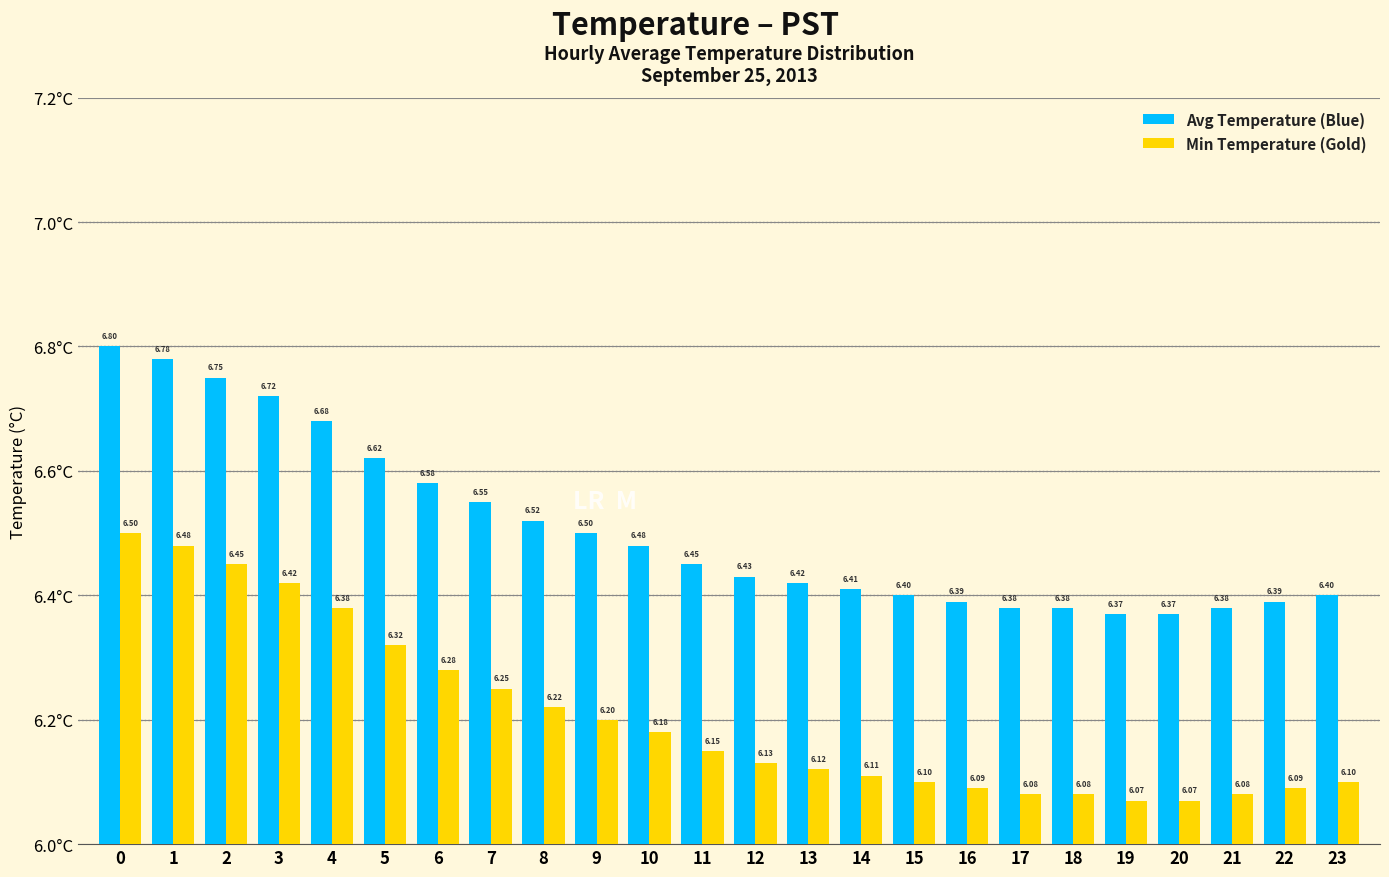

At how many categories does at least one series exceed 6?

24